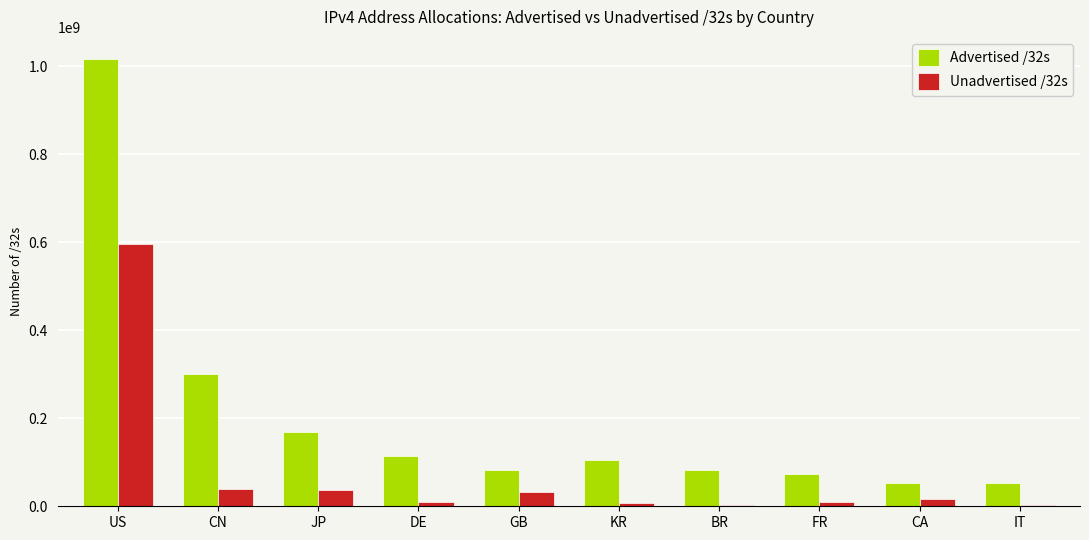

How many categories are shown in the chart?

10